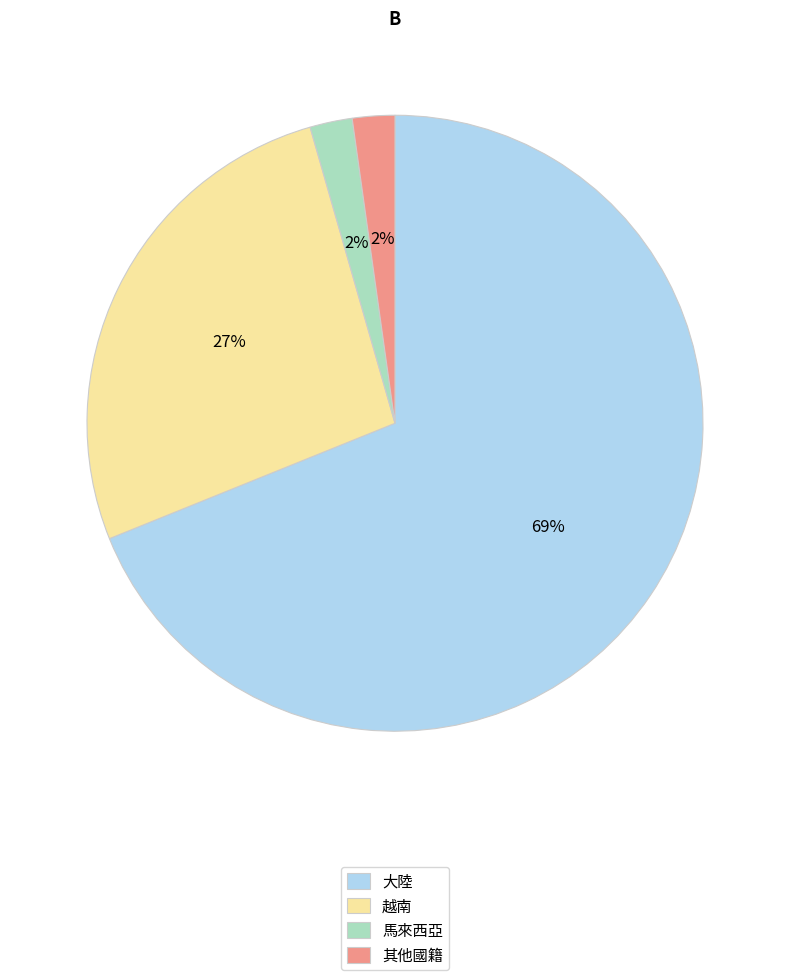

To the nearest percent, what is the average slice percentage?

25%